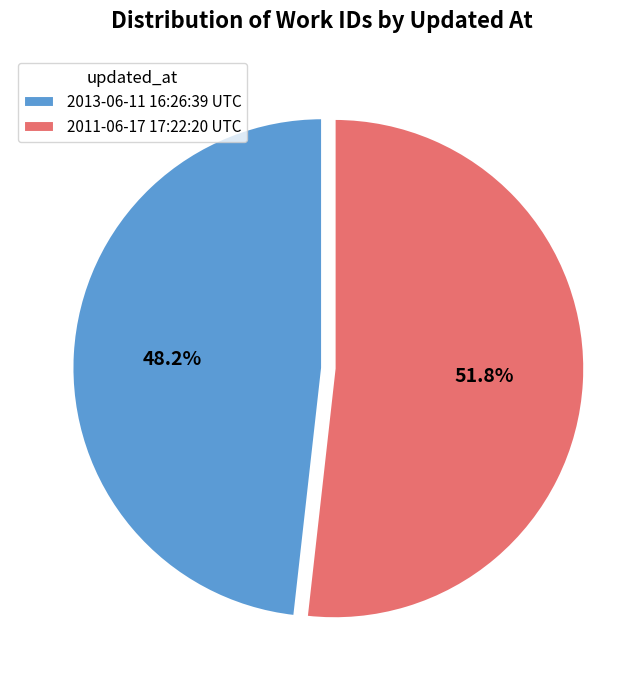

To the nearest percent, what is the difference between the 2013-06-11 16:26:39 UTC and 2011-06-17 17:22:20 UTC slice percentages?

4%